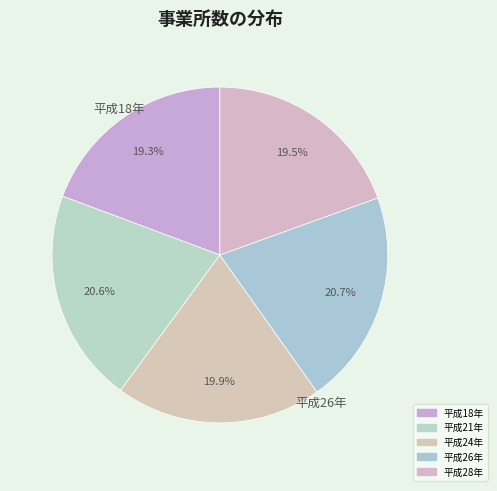

To the nearest percent, what is the combined percentage of 平成26年 and 平成28年?

40%